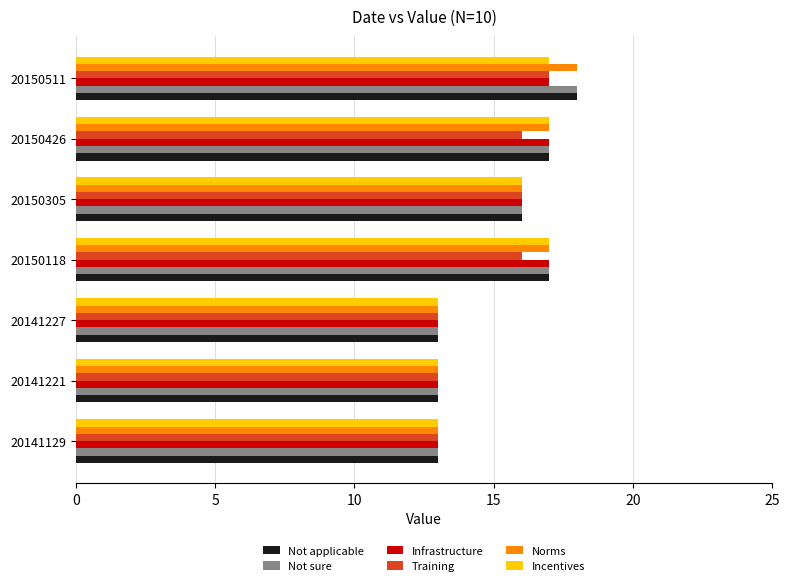

What is the greatest value displayed?

18